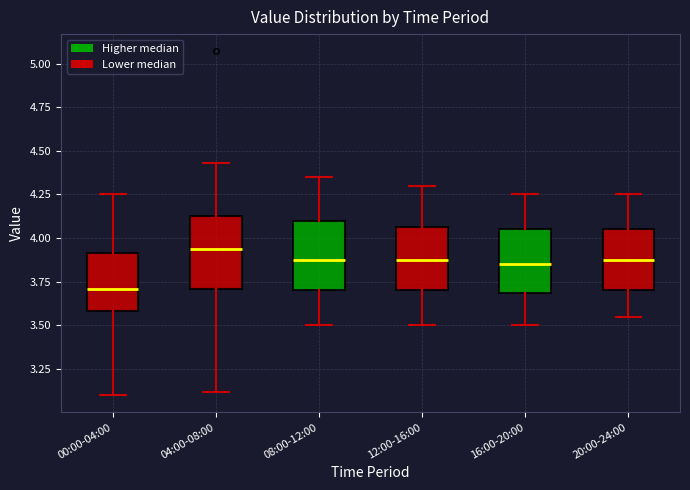

Reading left to right, read every box against the y-axis: the position of its median line, the range the box covers, and the ends of its whiskers. The values are not printed on the chart, so give them approximately, as read against the axis.

00:00-04:00: median 3.70, box 3.60 to 3.90, whiskers 3.10 to 4.25
04:00-08:00: median 3.95, box 3.70 to 4.15, whiskers 3.10 to 4.45
08:00-12:00: median 3.90, box 3.70 to 4.10, whiskers 3.50 to 4.35
12:00-16:00: median 3.90, box 3.70 to 4.05, whiskers 3.50 to 4.30
16:00-20:00: median 3.85, box 3.70 to 4.05, whiskers 3.50 to 4.25
20:00-24:00: median 3.90, box 3.70 to 4.05, whiskers 3.55 to 4.25